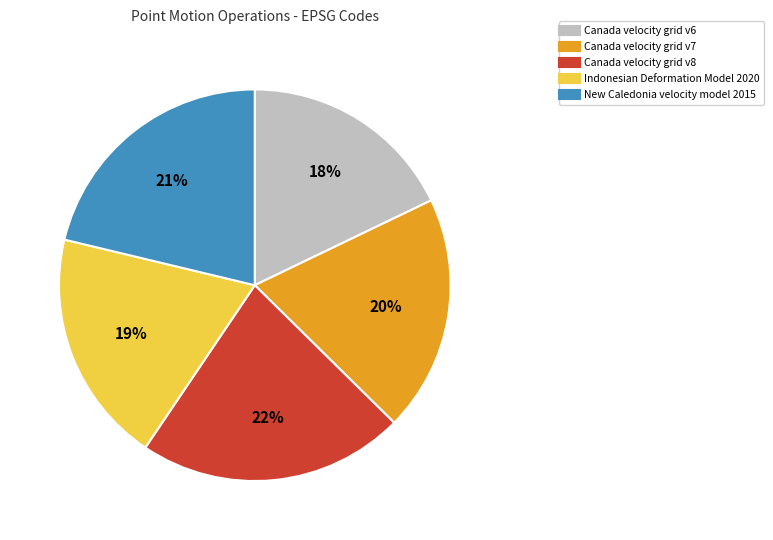

Which category has the smallest portion of the pie?

Canada velocity grid v6